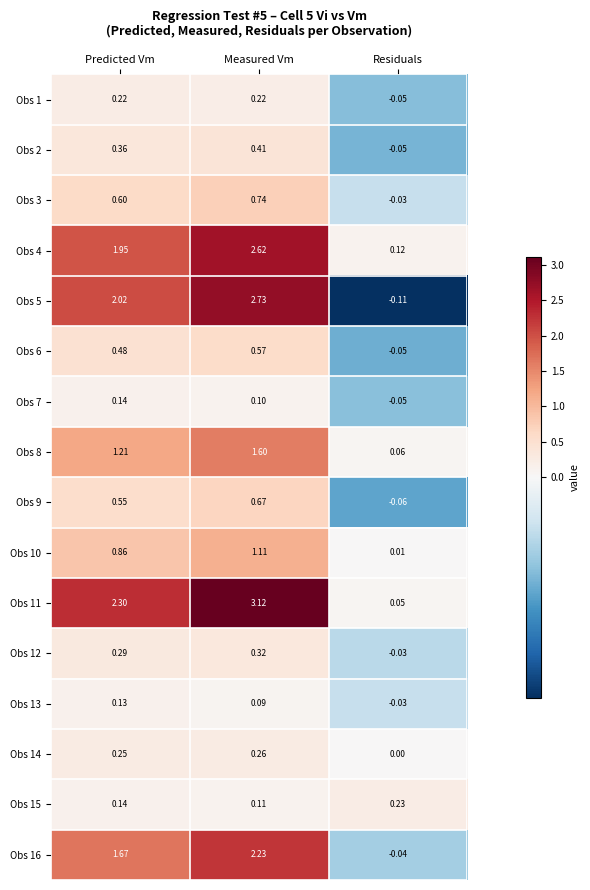

Which series has the widest spread of values?

Obs 11